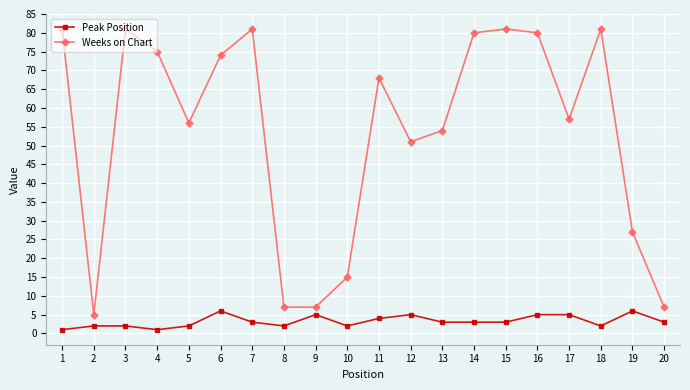

What is the greatest value displayed?

81